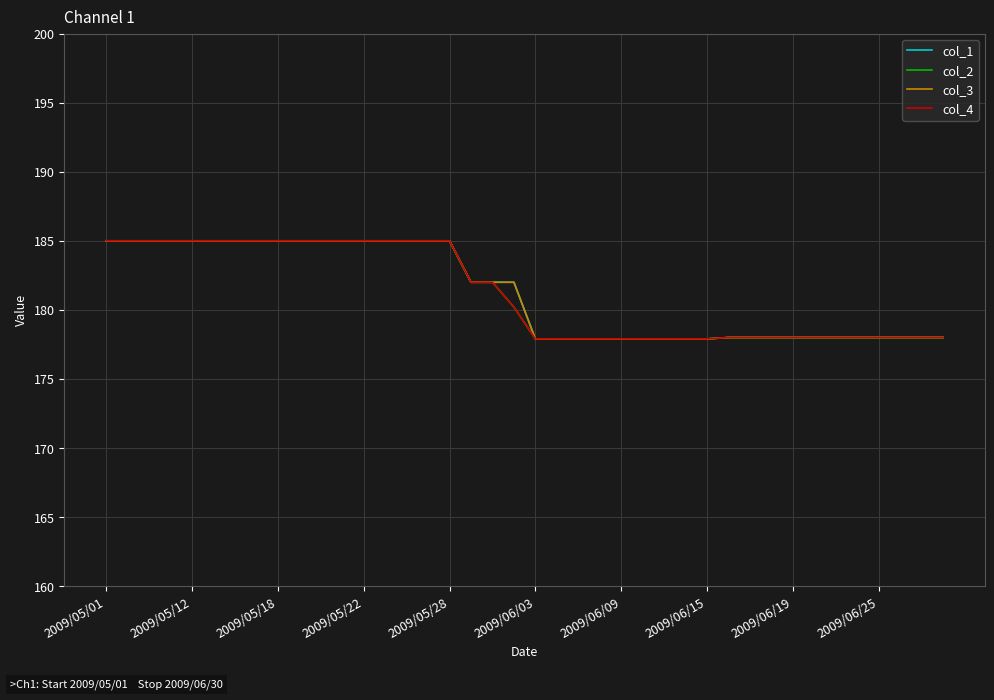

Rank the series by their maximum value, from highest to lowest.

col_1, col_2, col_3, col_4